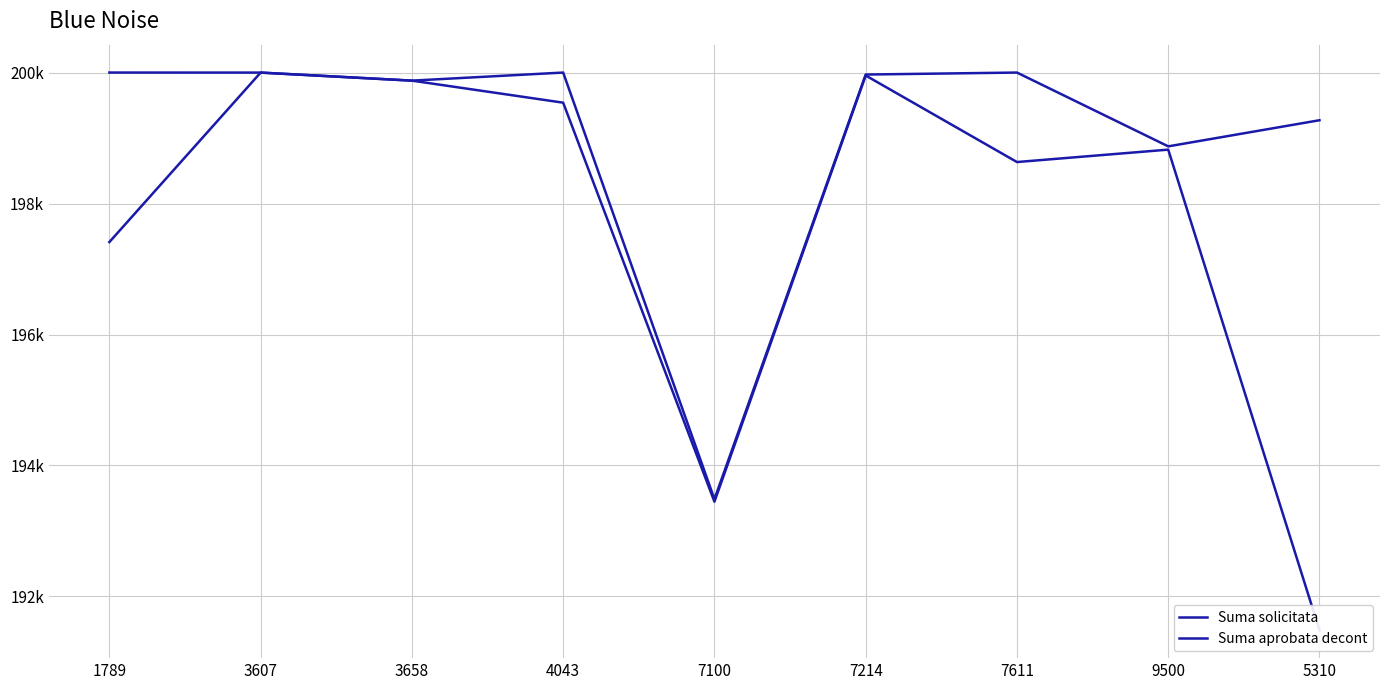

What value does the Suma aprobata decont series have at 5310?

191484.2